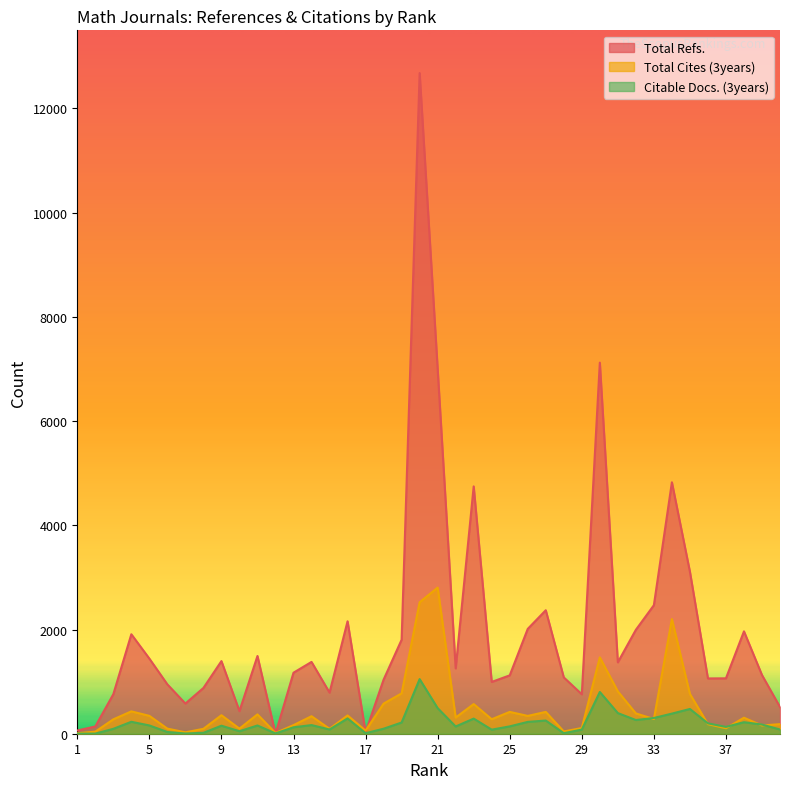

Where is the first local maximum for Total Refs.?

4